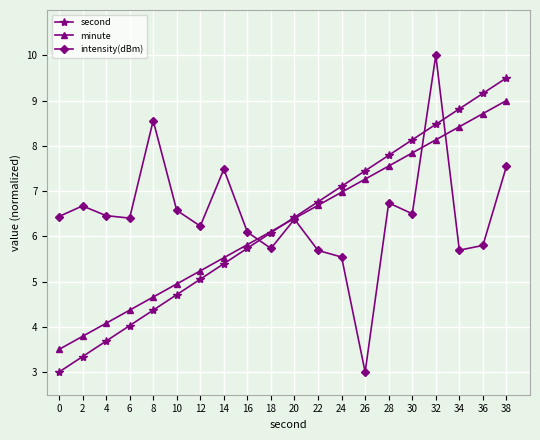

What is the value of the minute point at the 2nd from the left?

3.8